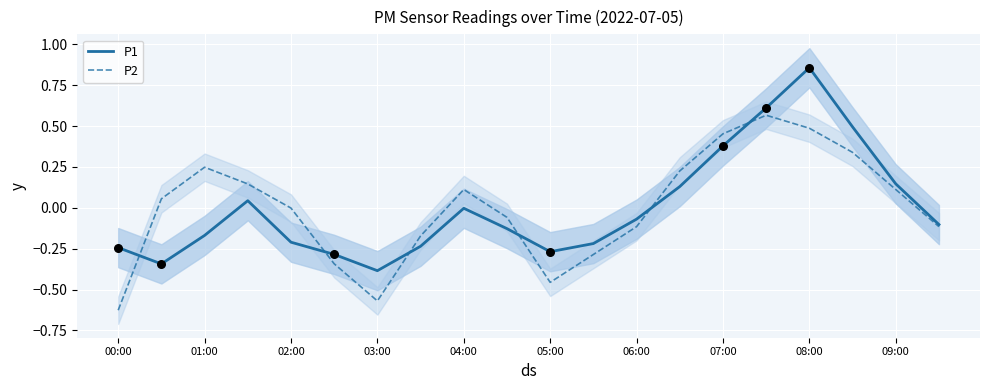

At how many categories does at least one series exceed 0?

10